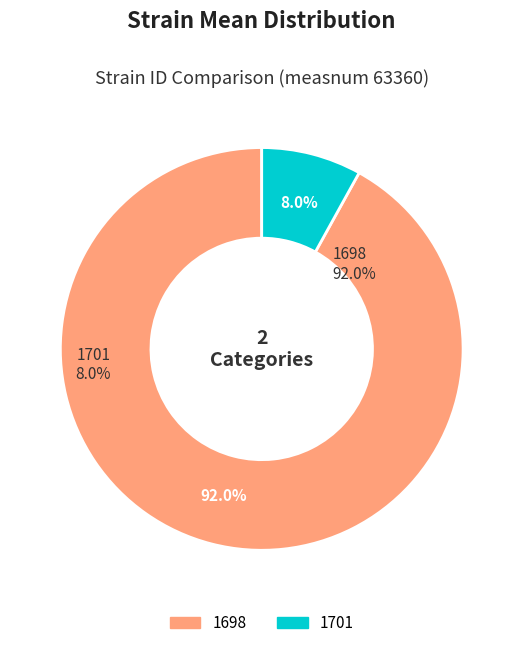

Which slice is the largest?

1698